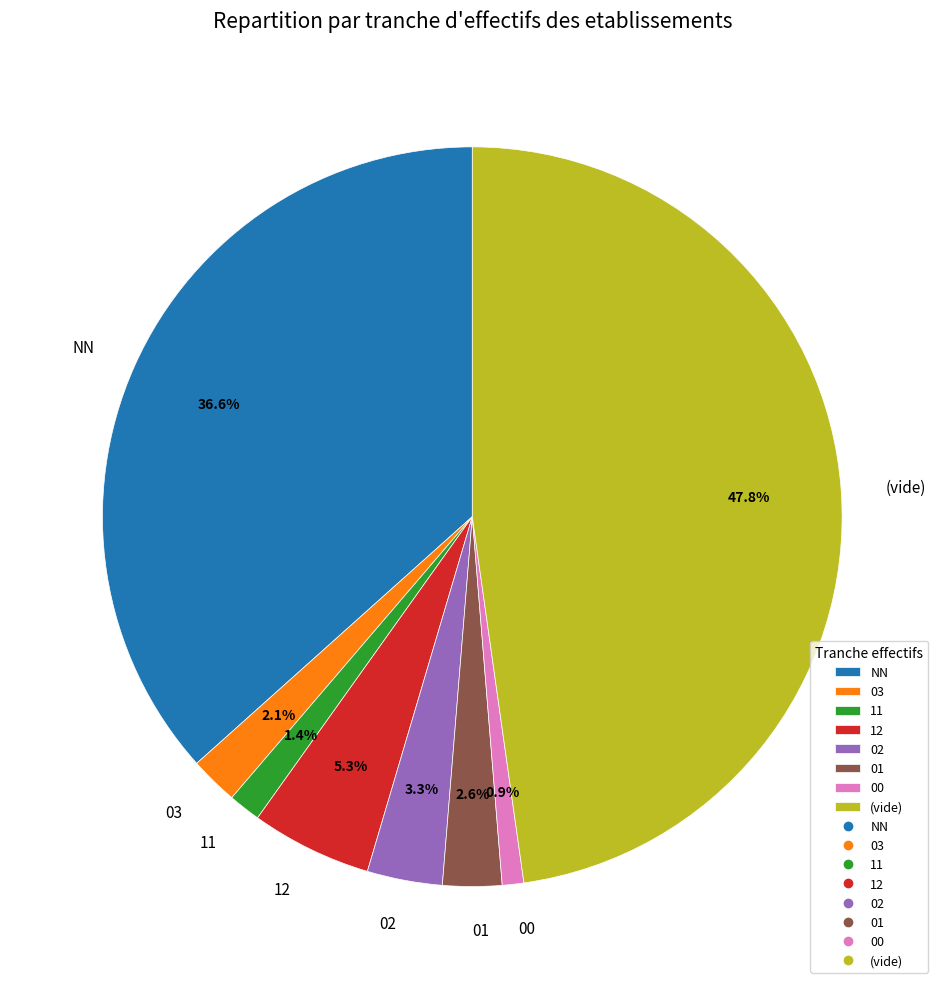

Count the number of slices in the pie.

8